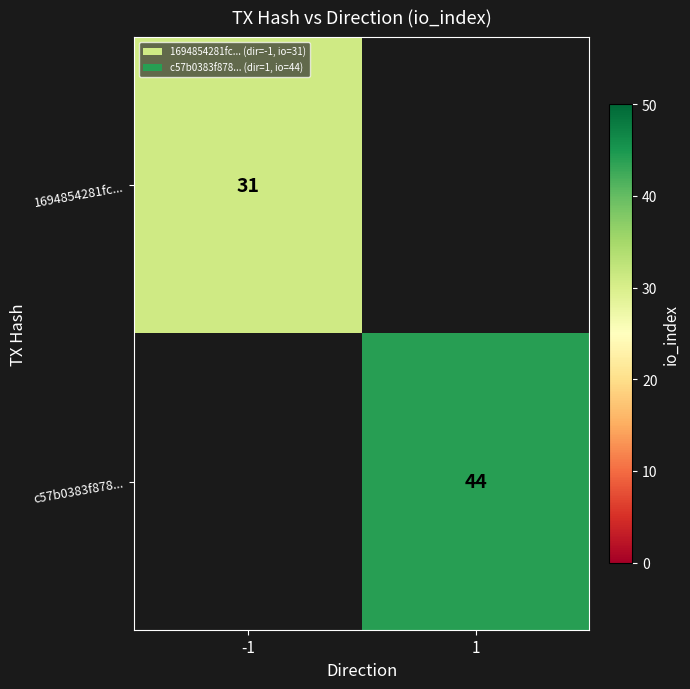

The 1694854281fc... series shows 50 at -1. True or false?

False